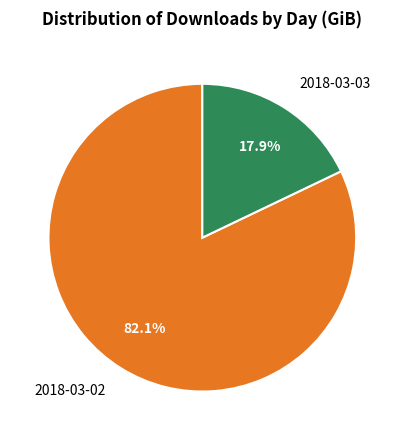

What percentage is the 2018-03-02 slice, to the nearest percent?

82%